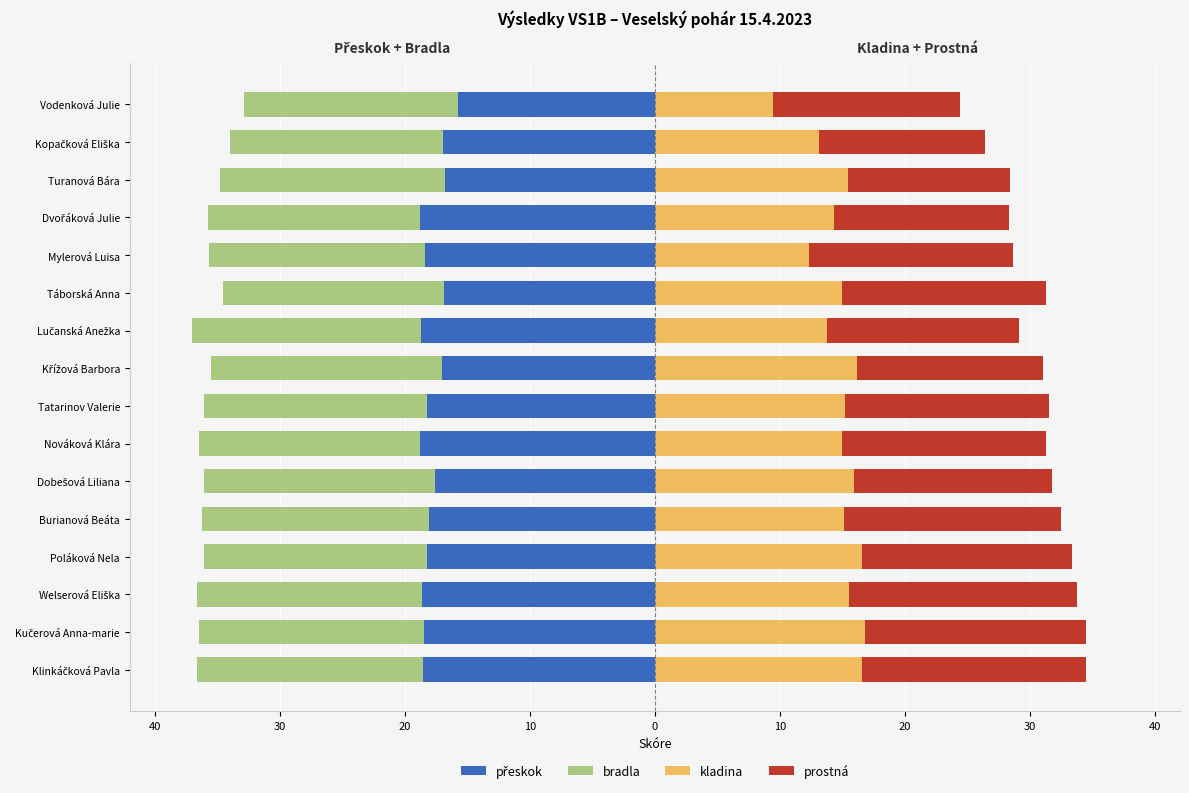

The bradla series shows -8.1 at Kučerová Anna-marie. True or false?

False